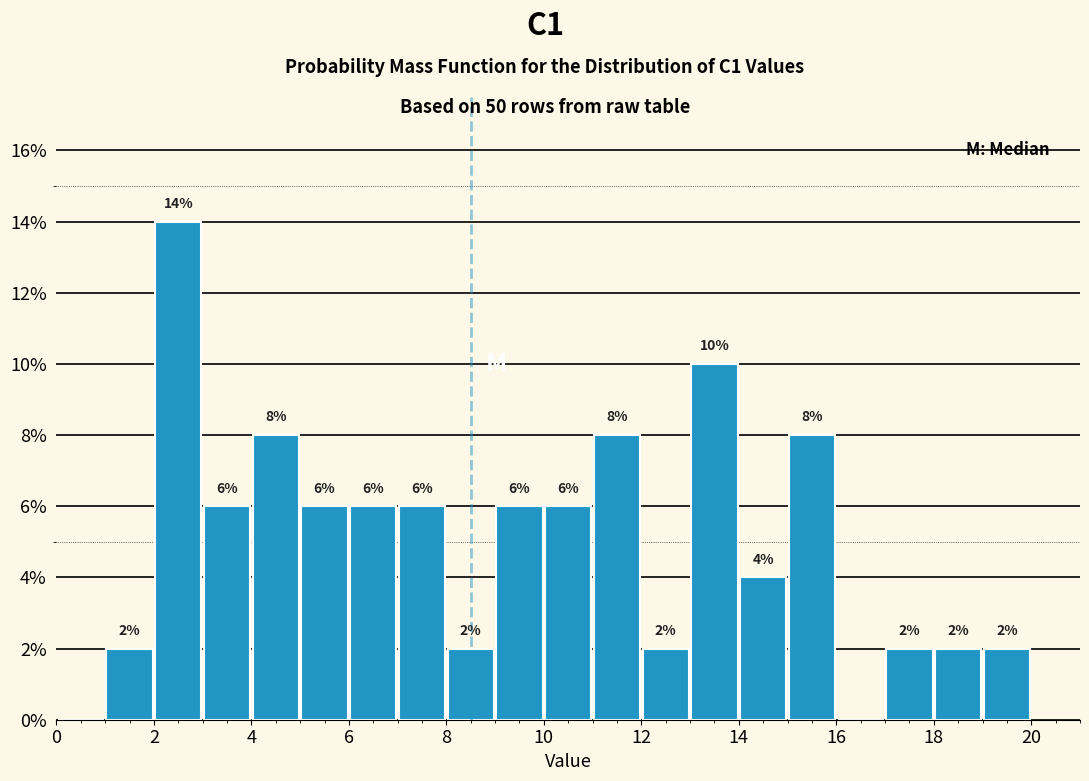

Which range on the x-axis has the tallest bar?

2 to 3